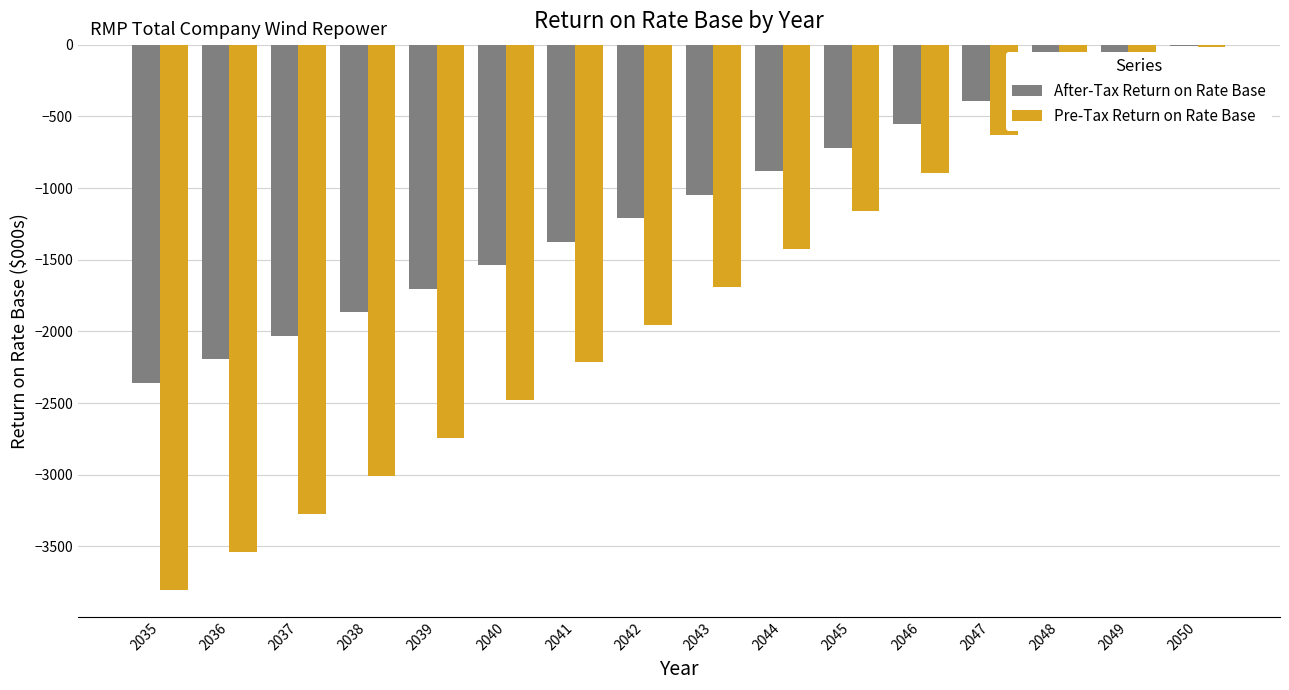

Between 2039 and 2048, which series saw the biggest shift?

Pre-Tax Return on Rate Base